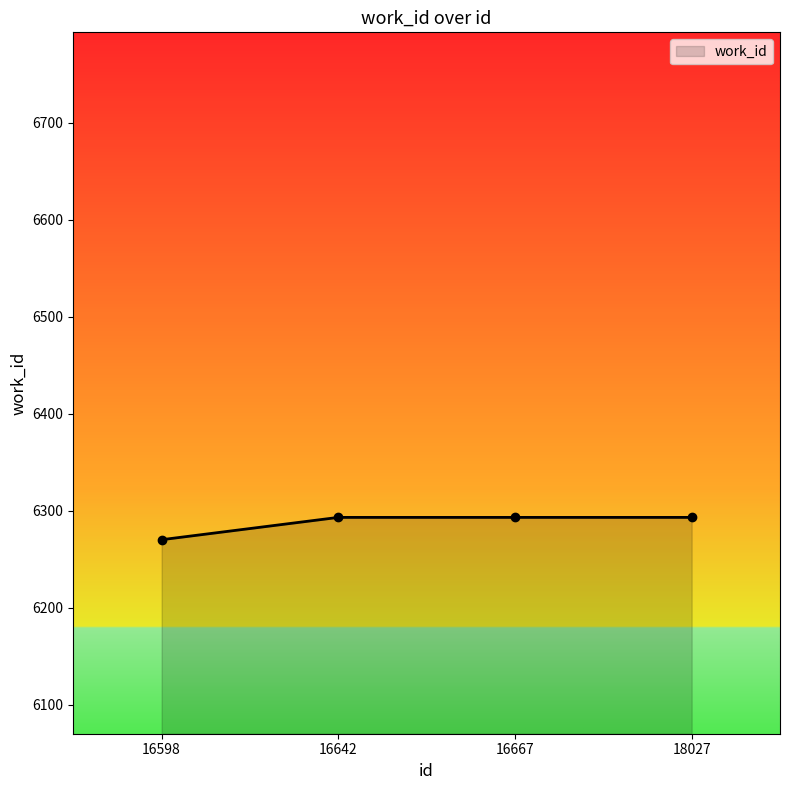

What is the sum of all values?

25149